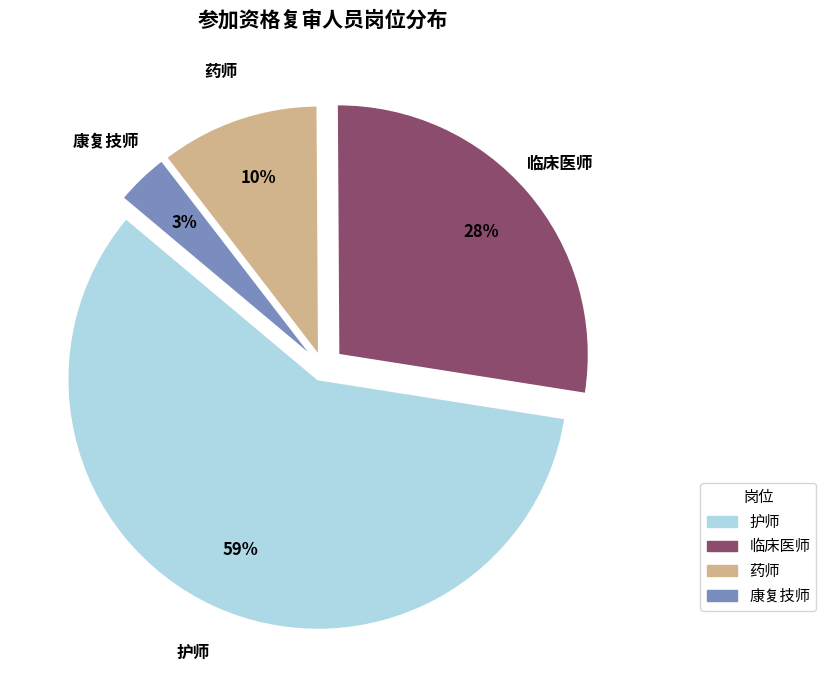

Rank the categories by value from lowest to highest.

康复技师, 药师, 临床医师, 护师